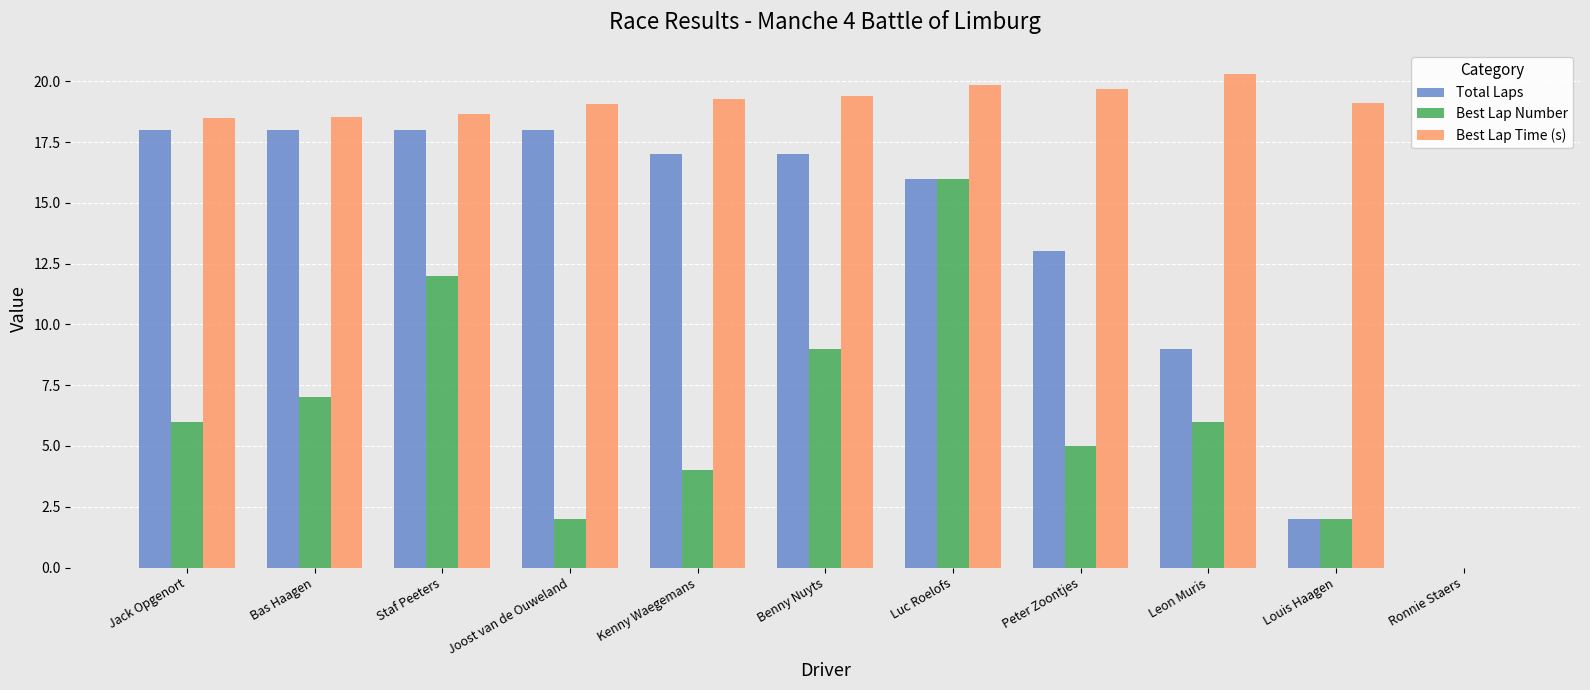

Between Kenny Waegemans and Peter Zoontjes, which series saw the biggest shift?

Total Laps